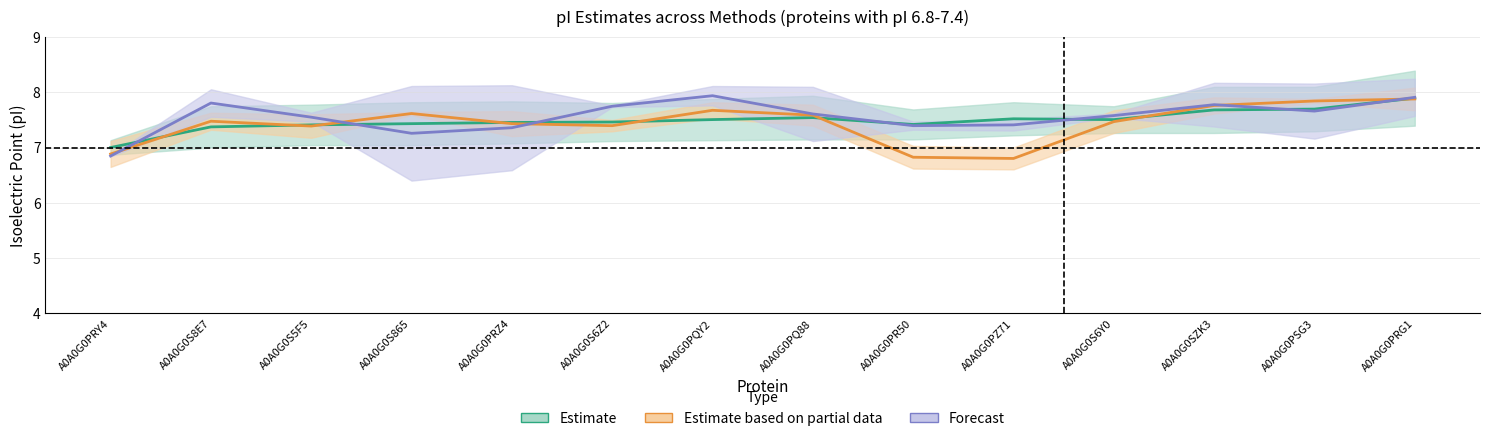

How many interior local valleys does the Estimate based on partial data series have?

3